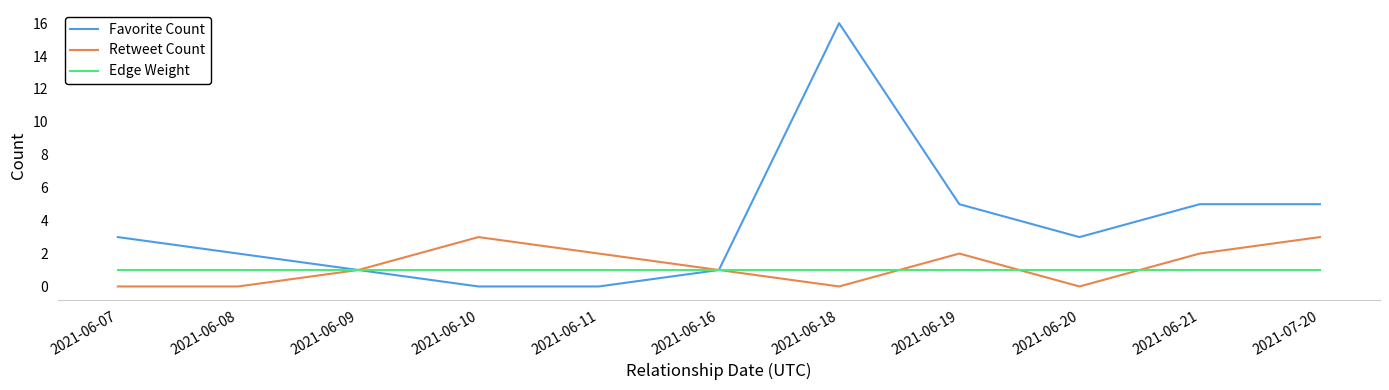

What is the highest value of the Edge Weight series?

1